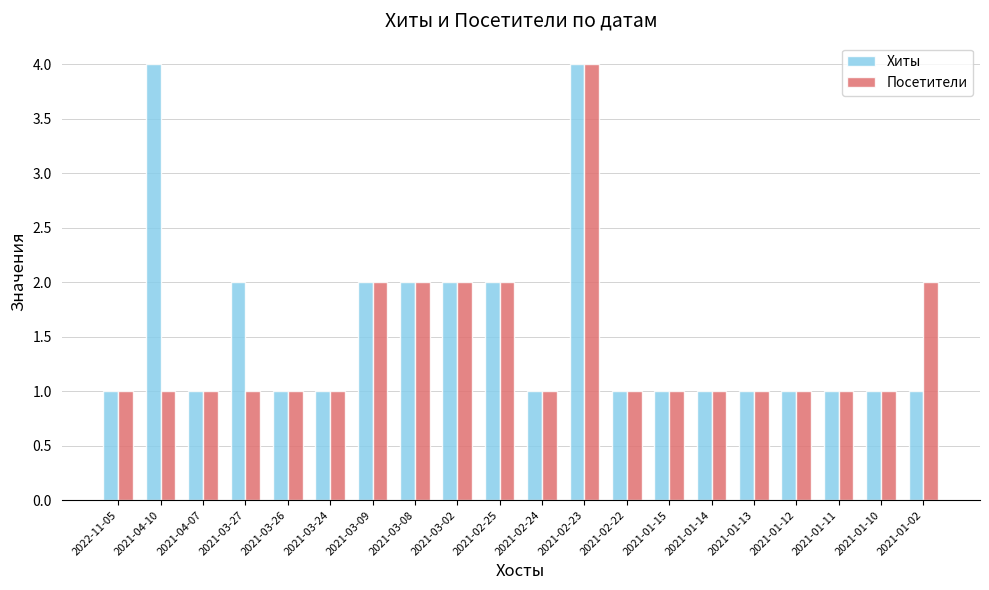

Are the bars horizontal?

No